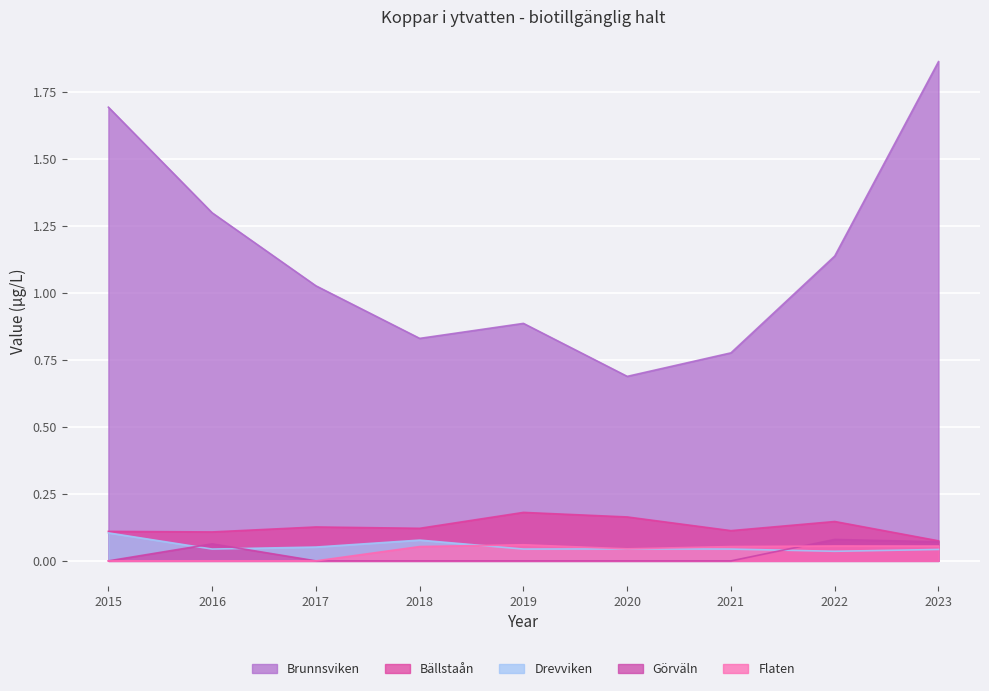

What is the sum of all Drevviken values?

0.5